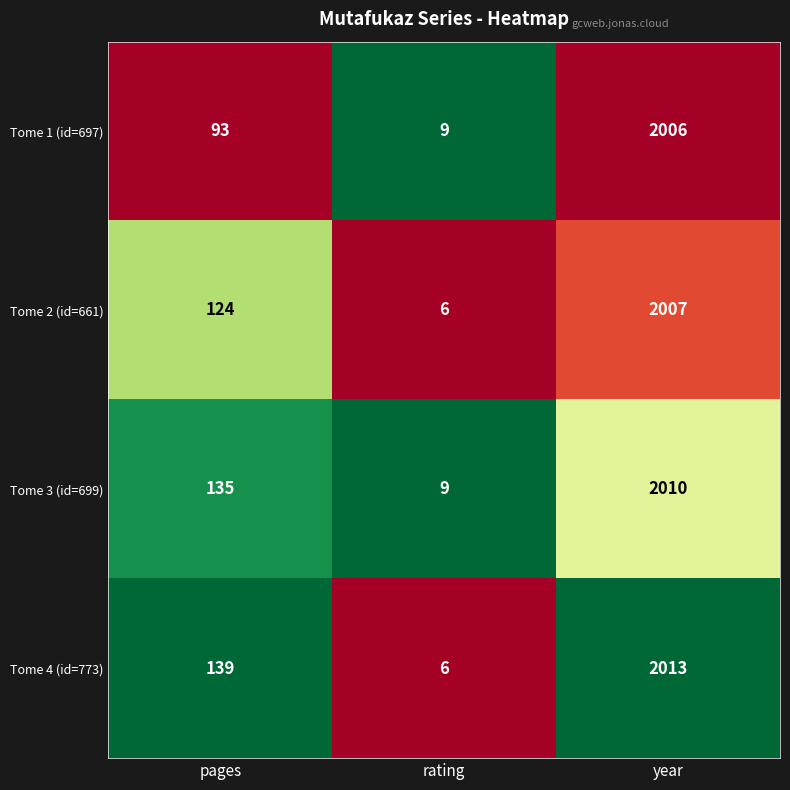

The value of Tome 4 (id=773) at year is 2013. True or false?

True